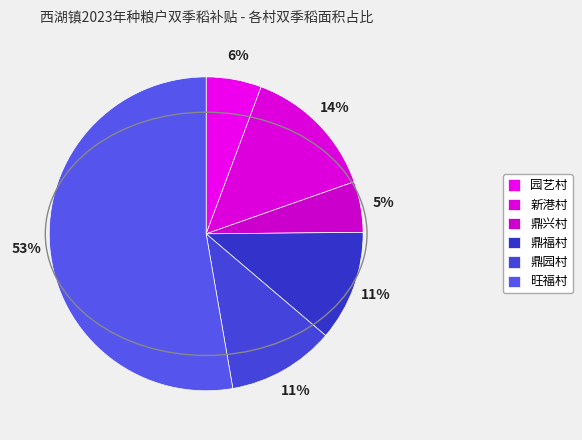

Count the number of slices in the pie.

6